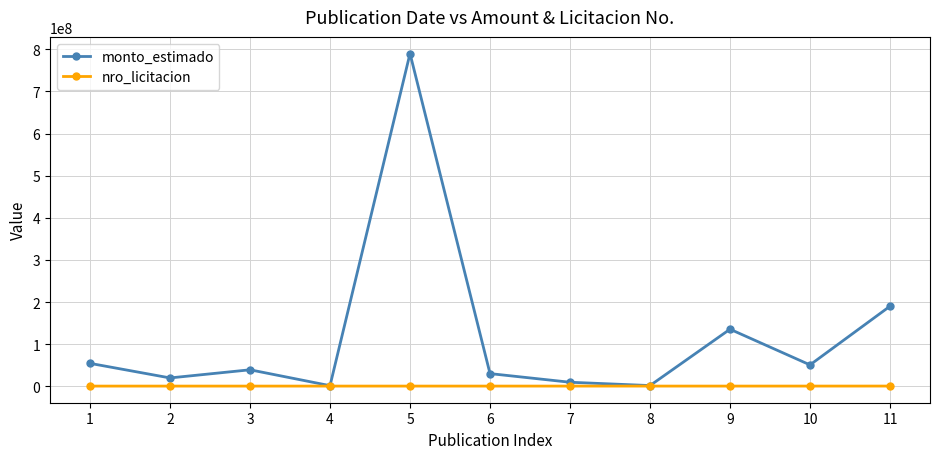

Is the value of nro_licitacion at 3 greater than the value of monto_estimado at 10?

No